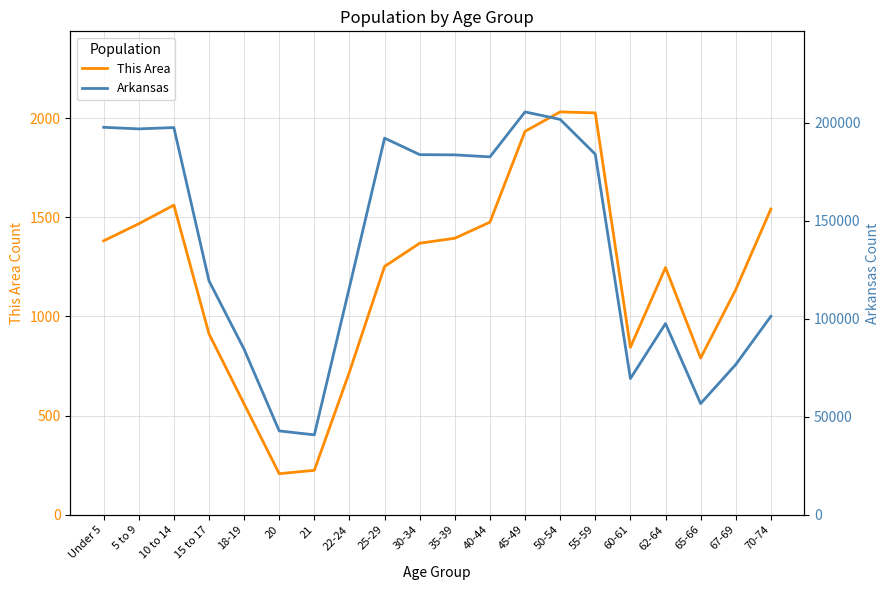

How many categories are shown in the chart?

20